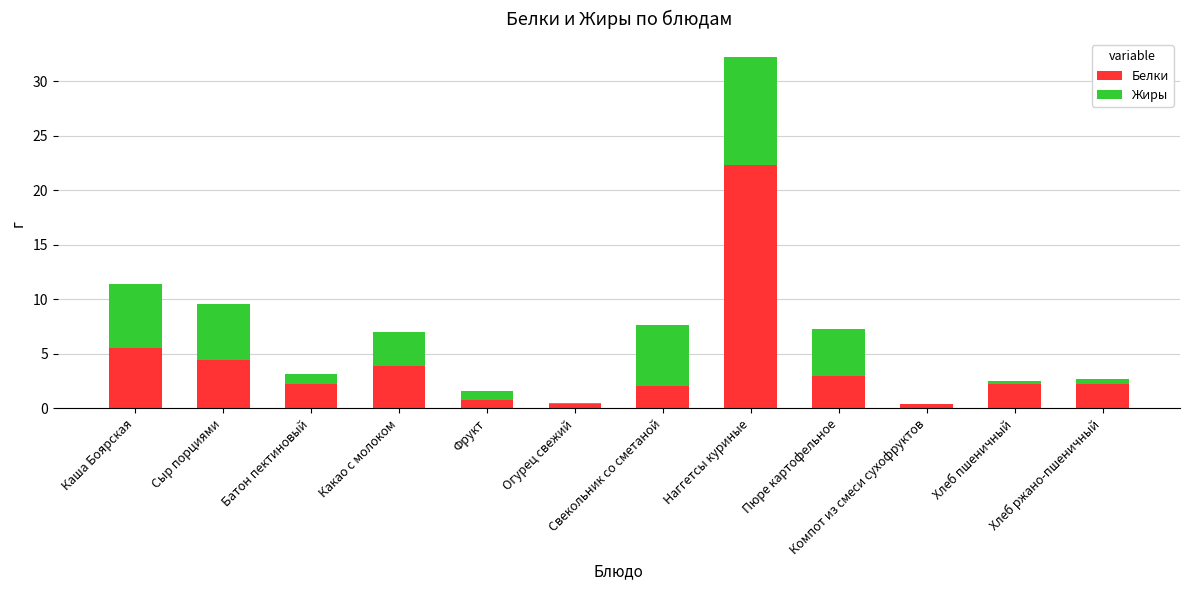

What is the maximum value for Белки?

22.3